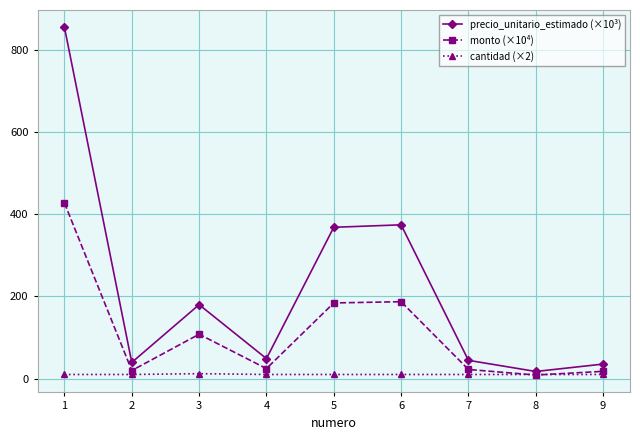

How many interior local peaks does the monto (×10⁴) series have?

2